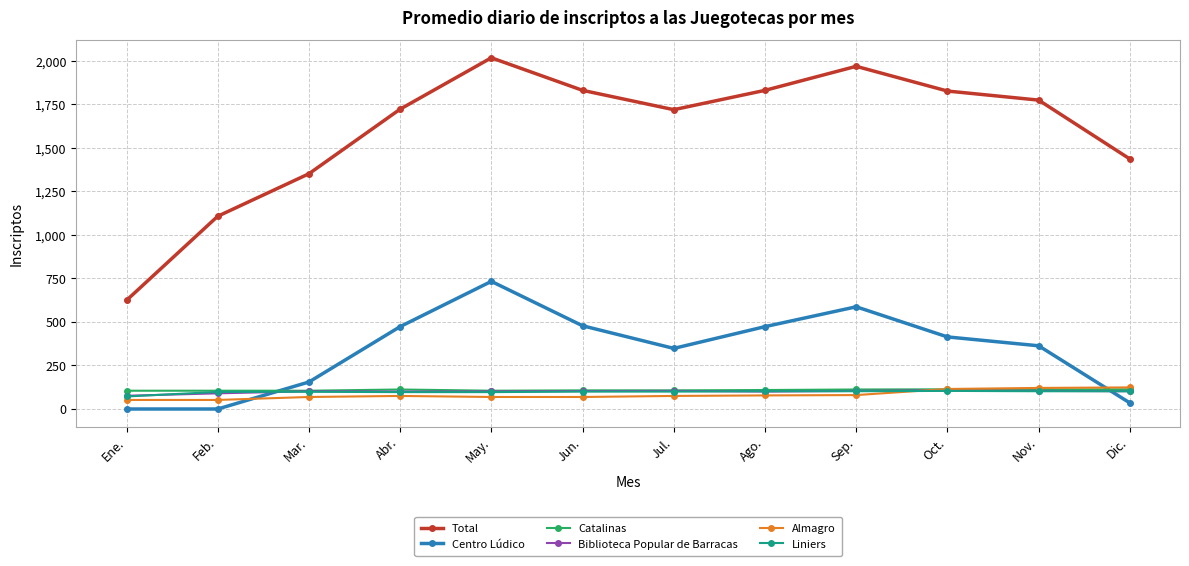

True or false: Catalinas and Total cross at least once.

False